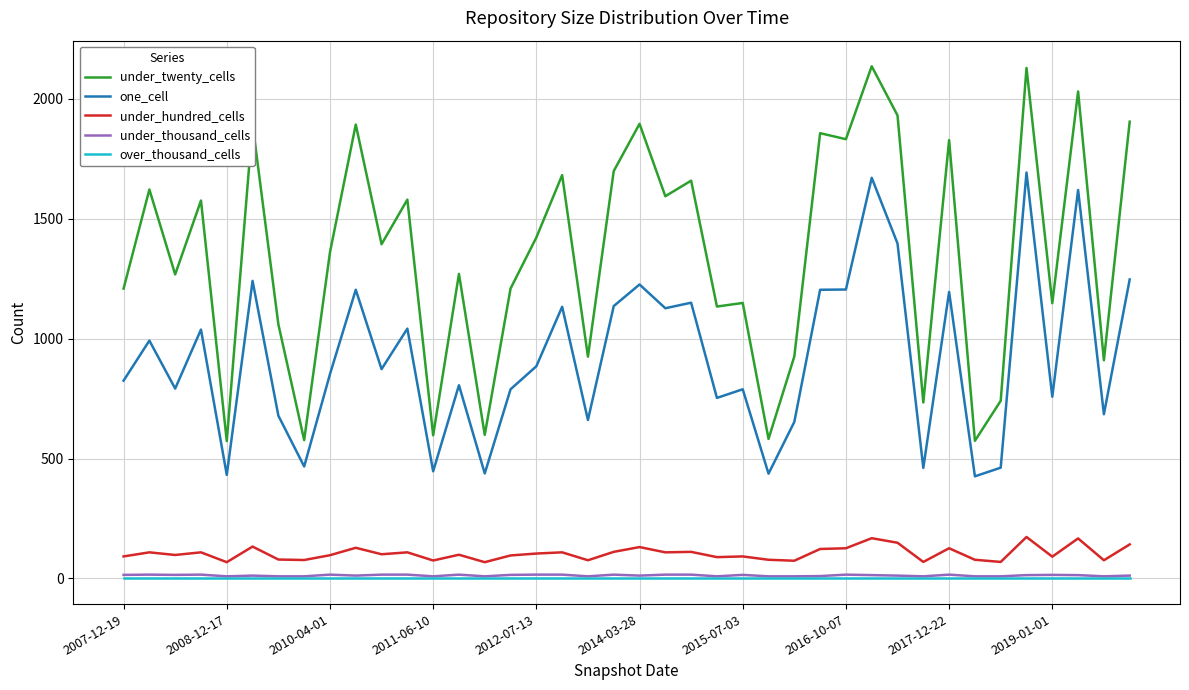

Which series has the largest range (max minus min)?

under_twenty_cells